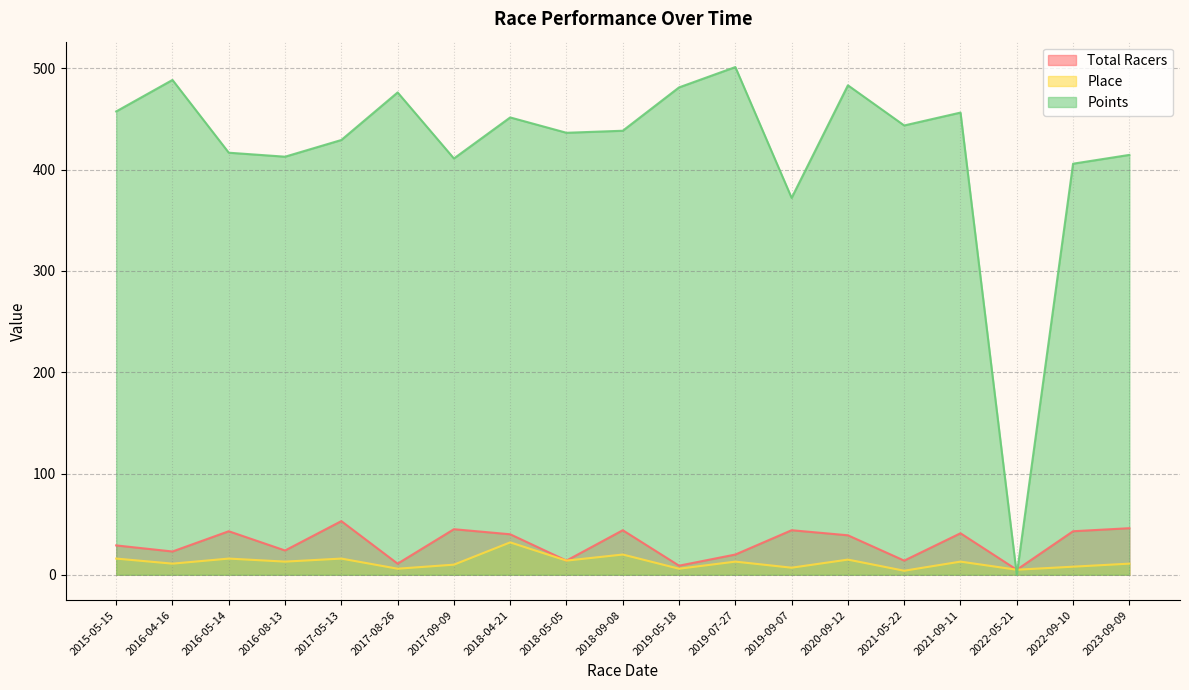

How many lines are shown in the chart?

3